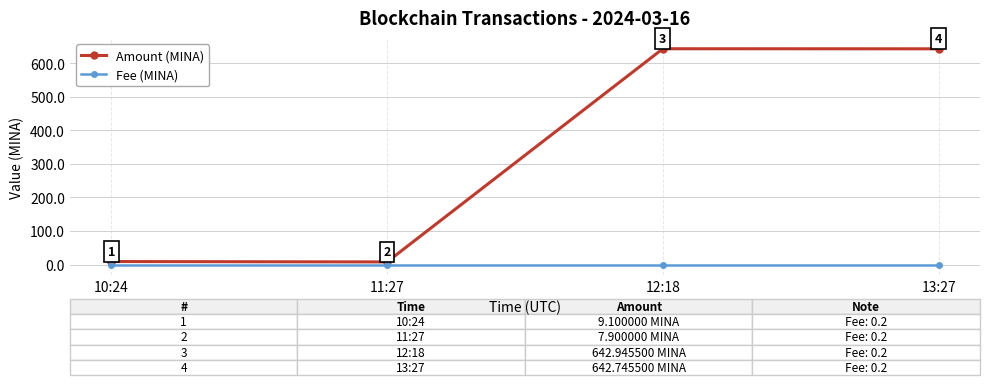

Is the value of Fee (MINA) at 10:24 greater than the value of Amount (MINA) at 10:24?

No